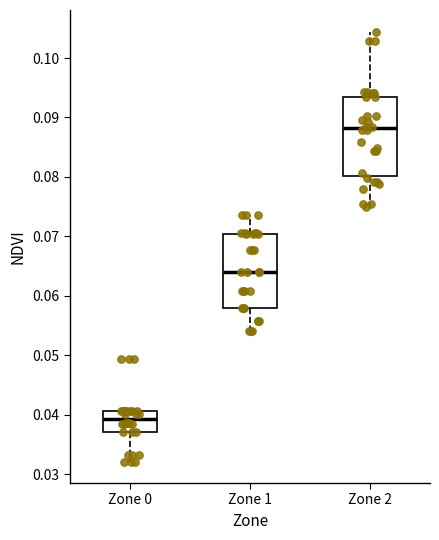

Reading left to right, transcribe this box plot: for each box, give where its median line is, the range the box spans, and where its two whiskers end, as read against the y-axis. The values are not printed on the chart, so give them approximately, as read against the axis.

Zone 0: median 0.039, box 0.037 to 0.041, whiskers 0.032 to 0.041
Zone 1: median 0.064, box 0.058 to 0.070, whiskers 0.054 to 0.074
Zone 2: median 0.088, box 0.080 to 0.093, whiskers 0.075 to 0.104